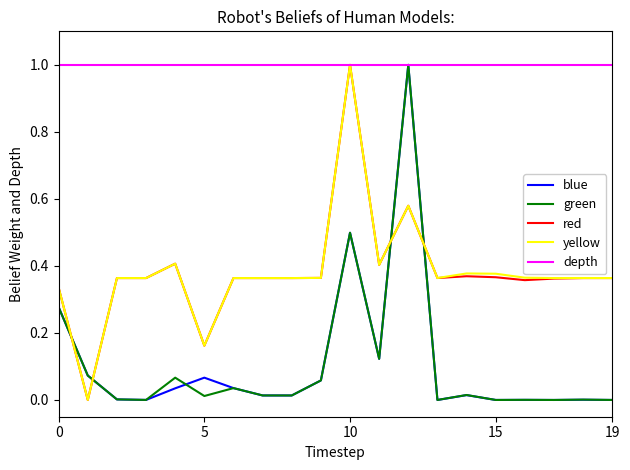

What is the highest value of the green series?

1.0